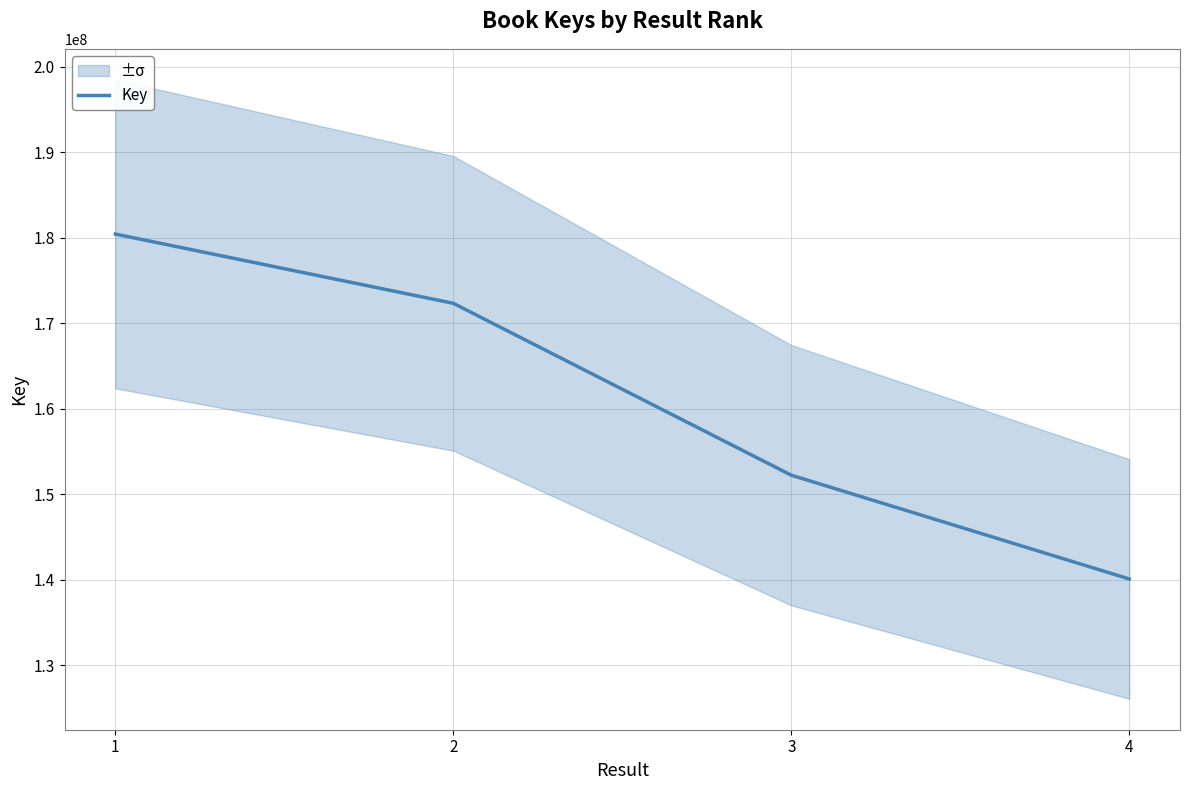

List the labels in order of value, smallest first.

4, 3, 2, 1